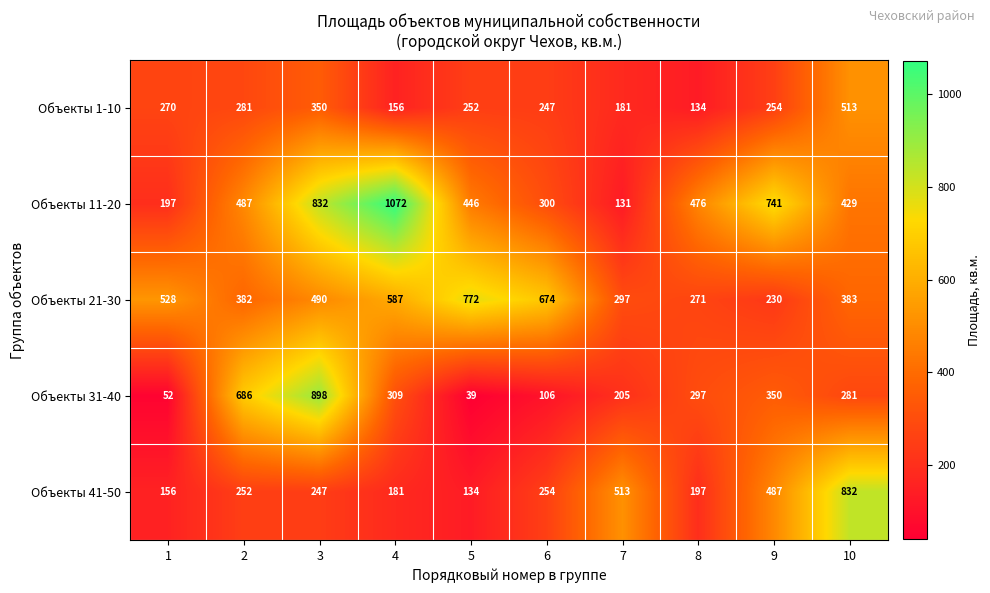

Which series has the widest spread of values?

Объекты 11-20